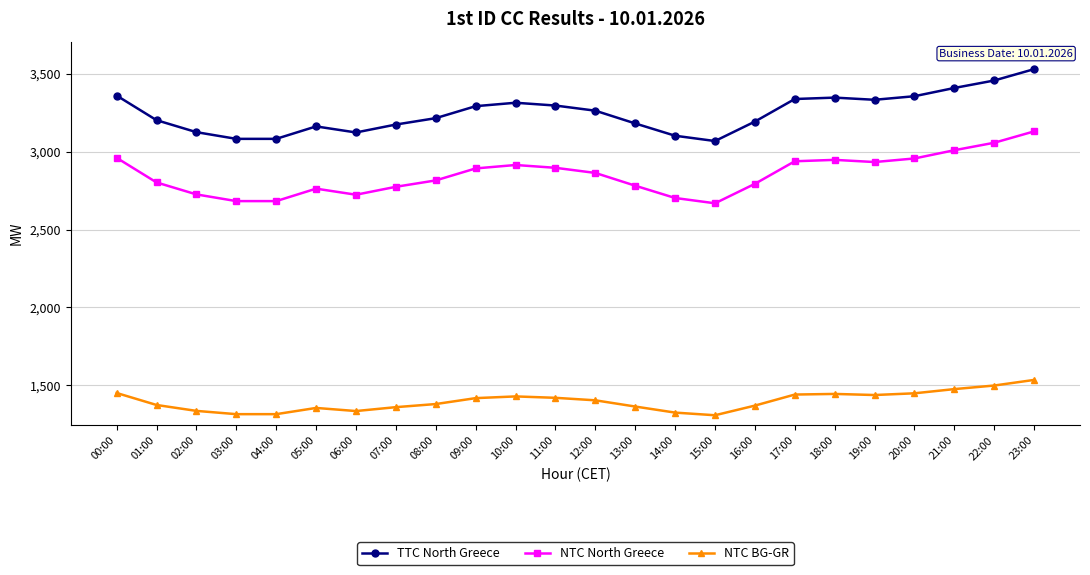

Count the number of categories in the chart.

24